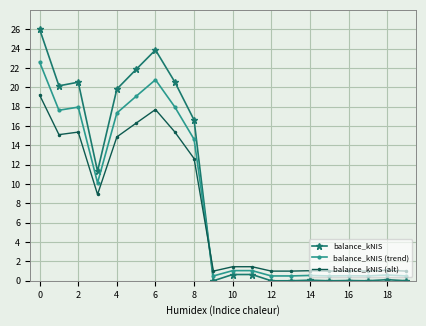

List the series in order of their peak value, lowest first.

balance_kNIS (alt), balance_kNIS (trend), balance_kNIS